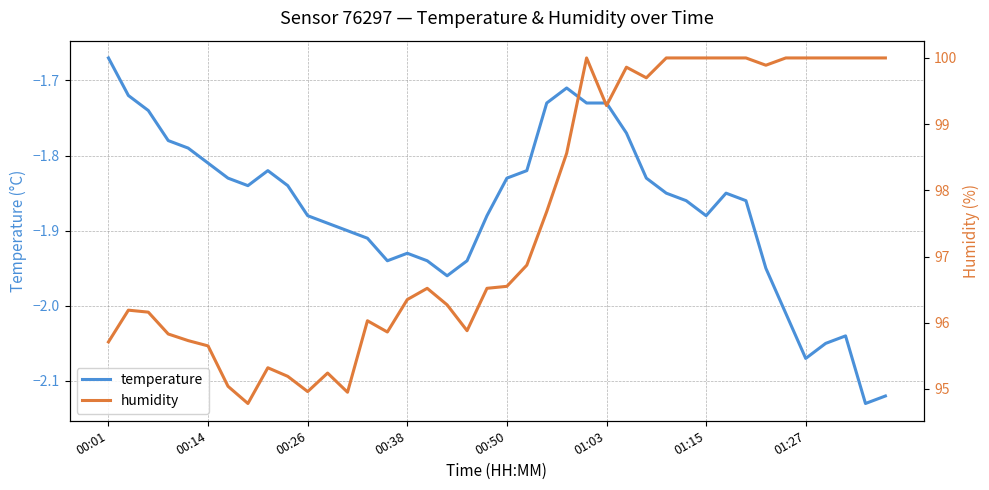

How many interior local valleys does the humidity series have?

8